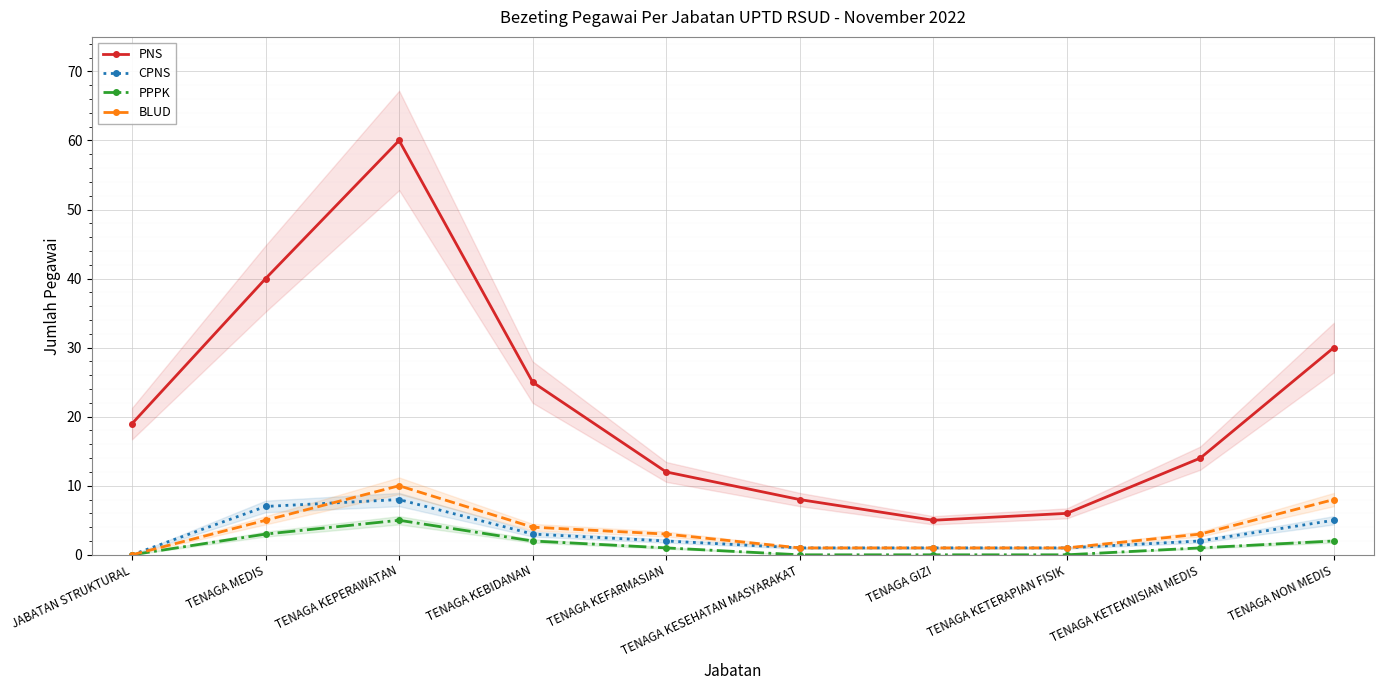

At how many categories does at least one series exceed 23?

4